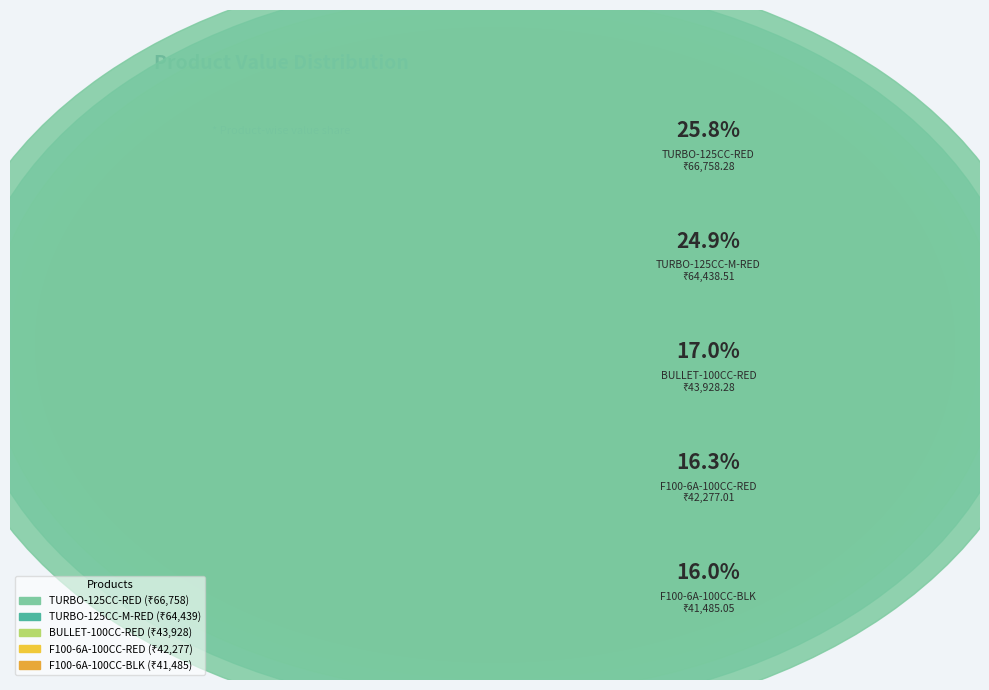

Is TURBO-125CC-RED the majority of the pie?

No